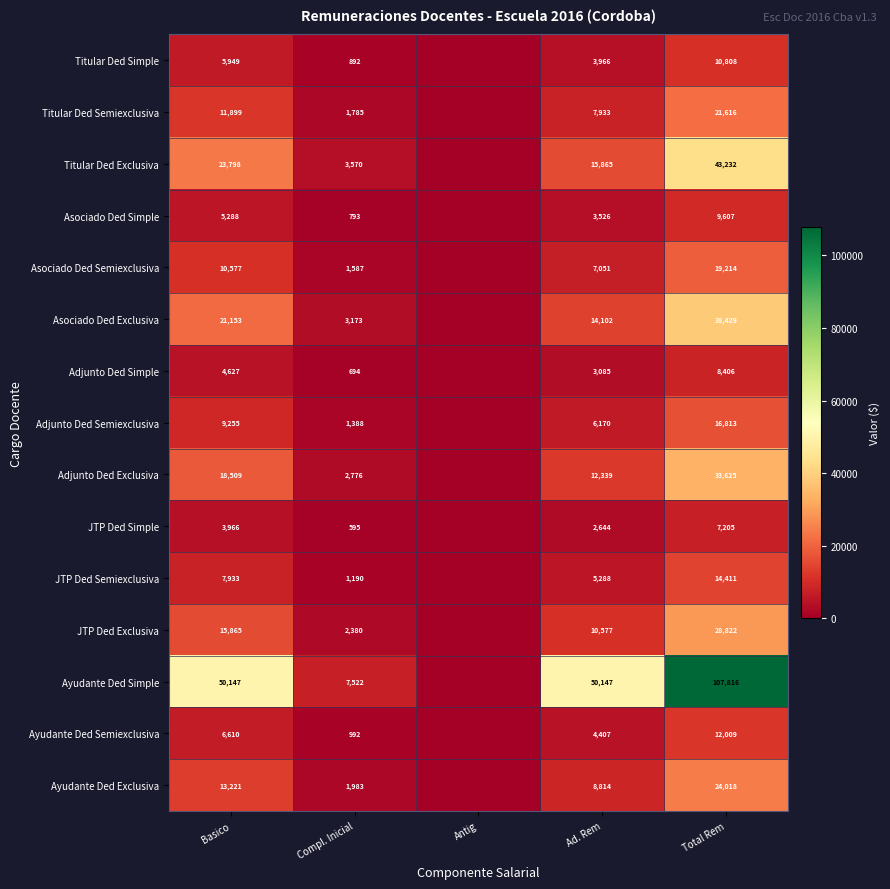

What is the sum of the Ayudante Ded Simple values at Compl. Inicial and Basico?

57669